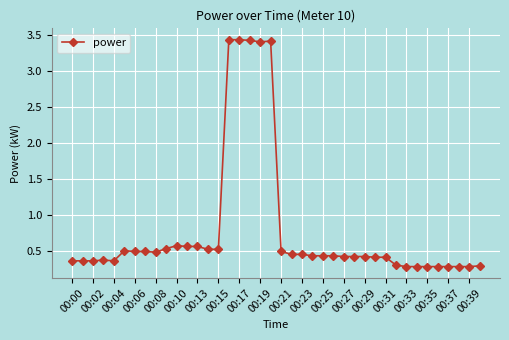

True or false: the data has more than 0 interior local peaks.

True